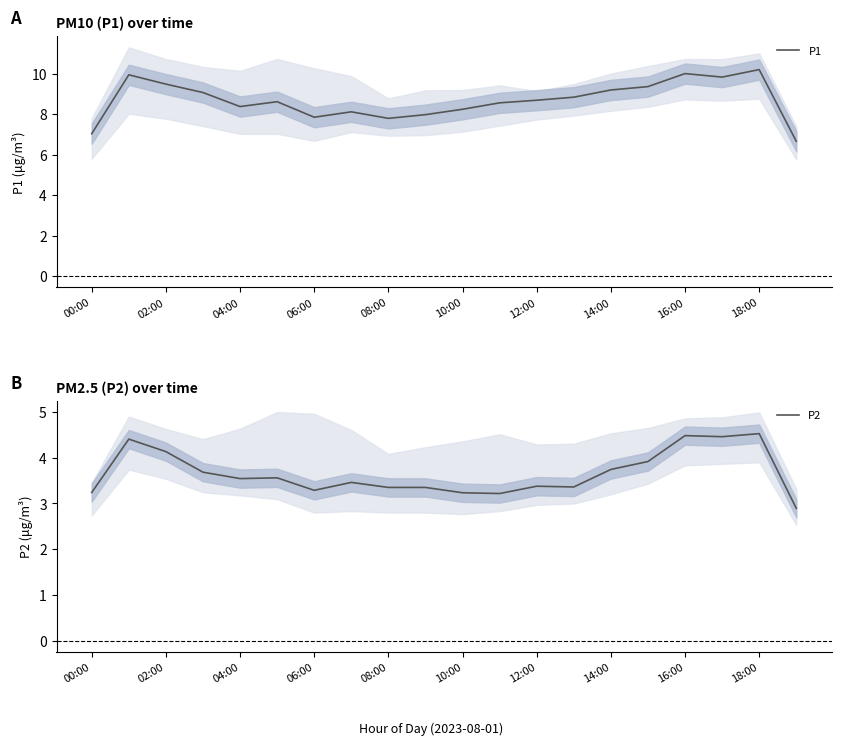

List the series in order of their peak value, highest first.

P1, P2